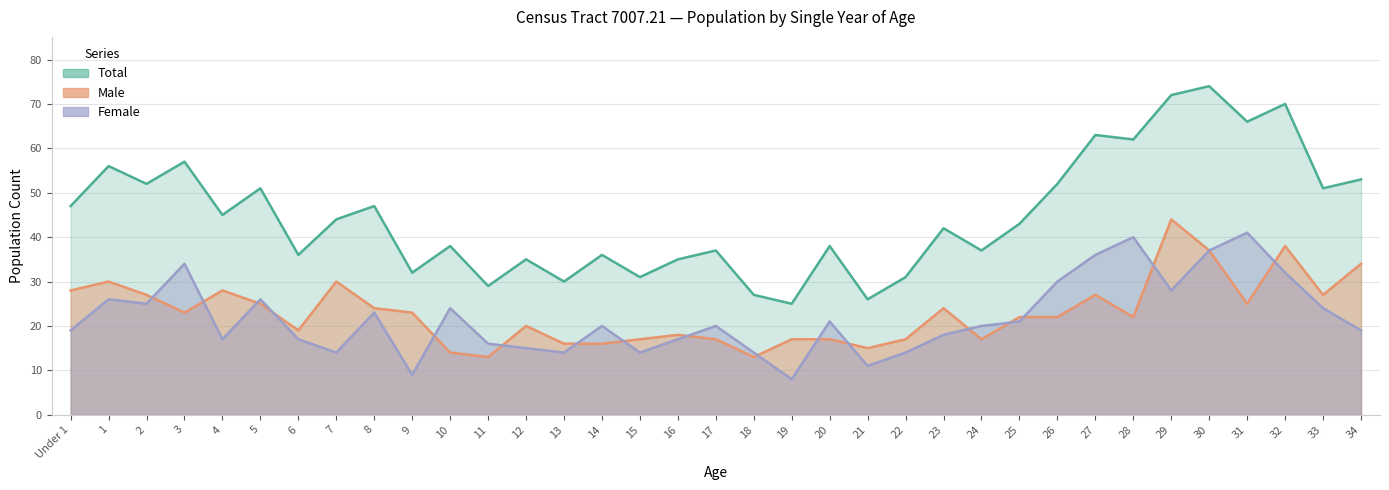

Which series has the largest range (max minus min)?

Total